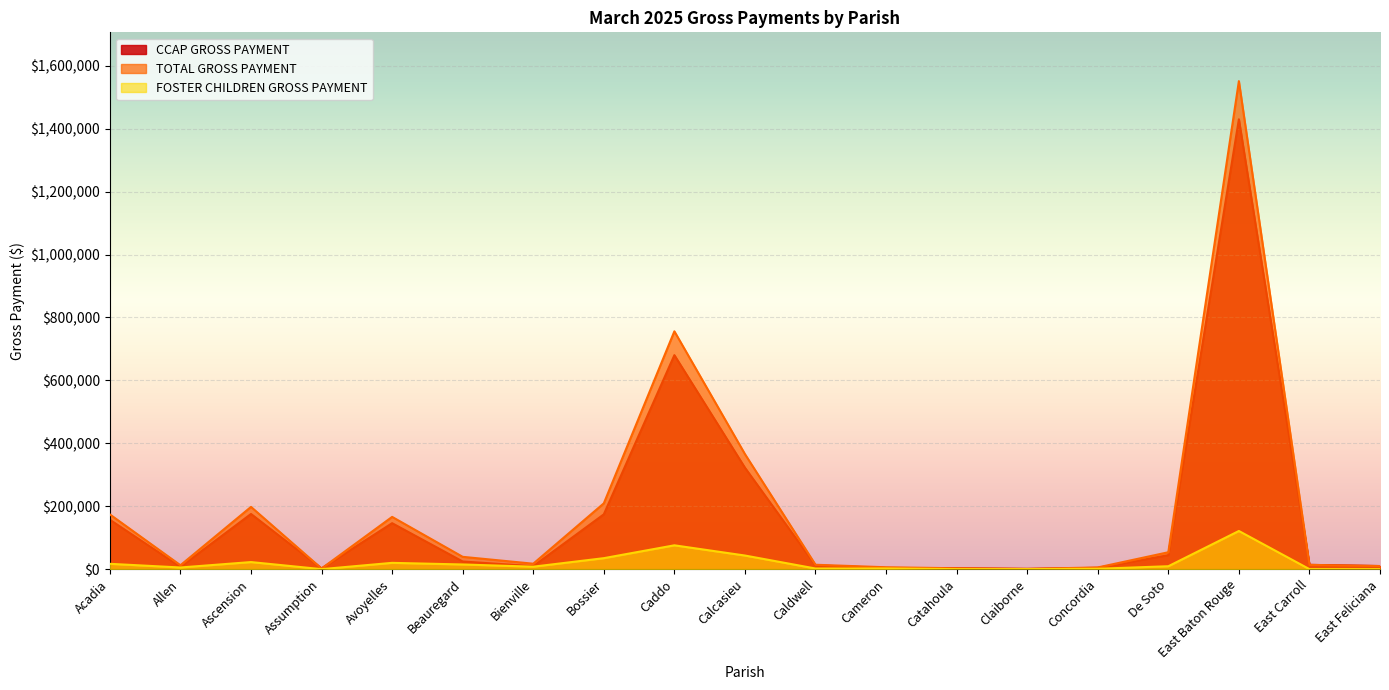

Reading left to right, transcribe all the data shown in this chart.

CCAP GROSS PAYMENT: Acadia=156963.3	Allen=7169.6	Ascension=175367.5	Assumption=2100.0	Avoyelles=146077.7	Beauregard=24297.2	Bienville=9493.2	Bossier=174250.4	Caddo=680213.1	Calcasieu=322387.2	Caldwell=11939.4	Cameron=3849.9	Catahoula=2780.0	Claiborne=787.2	Concordia=4149.0	De Soto=44433.9	East Baton Rouge=1429872.0	East Carroll=13597.5	East Feliciana=9849.8
TOTAL GROSS PAYMENT: Acadia=173872.9	Allen=12419.6	Ascension=197835.4	Assumption=2100.0	Avoyelles=166075.4	Beauregard=39130.2	Bienville=17274.2	Bossier=209136.0	Caddo=755942.9	Calcasieu=365652.5	Caldwell=13944.9	Cameron=5969.9	Catahoula=2780.0	Claiborne=829.2	Concordia=5354.0	De Soto=53681.4	East Baton Rouge=1551163.9	East Carroll=13597.5	East Feliciana=9849.8
FOSTER CHILDREN GROSS PAYMENT: Acadia=16909.6	Allen=5250.0	Ascension=22467.8	Assumption=0.0	Avoyelles=19997.7	Beauregard=14833.0	Bienville=7780.9	Bossier=34885.6	Caddo=75729.8	Calcasieu=43265.3	Caldwell=2005.5	Cameron=2120.0	Catahoula=0.0	Claiborne=42.0	Concordia=1205.0	De Soto=9247.5	East Baton Rouge=121291.9	East Carroll=0.0	East Feliciana=0.0